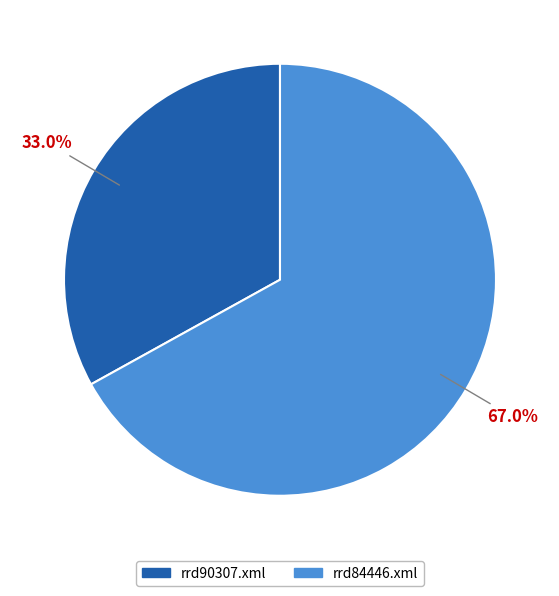

To the nearest percent, what is the average slice percentage?

50%